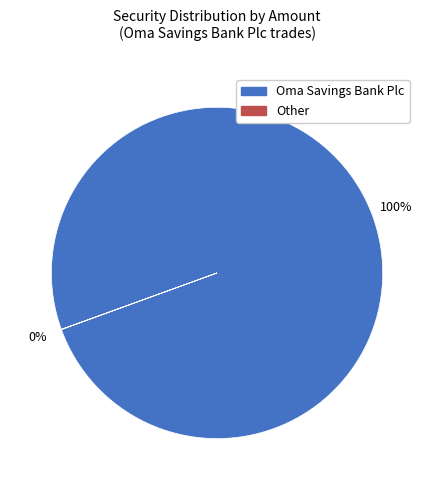

Which slice is the largest?

Oma Savings Bank Plc